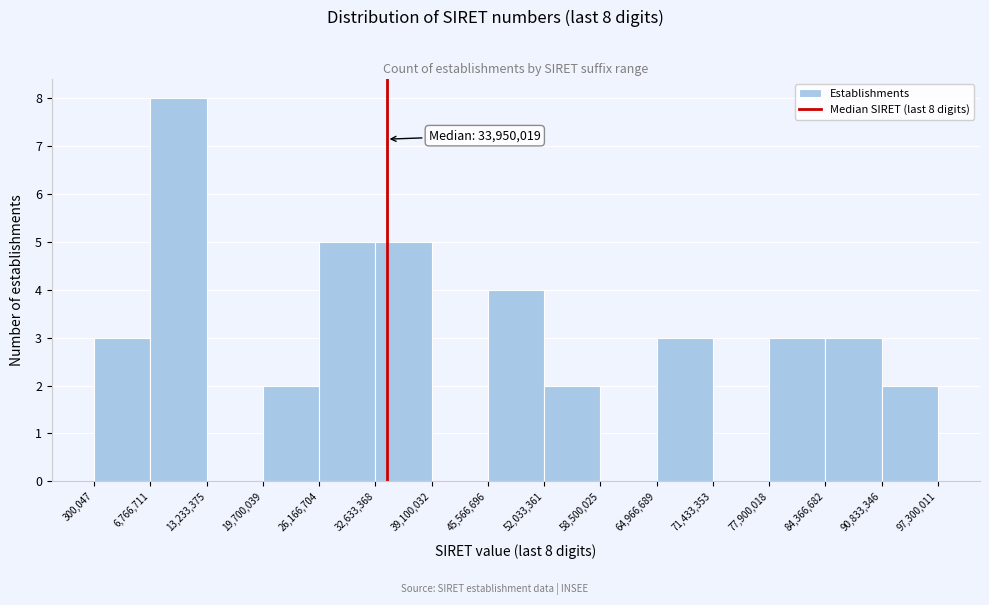

Which range on the x-axis has the tallest bar?

6,766,711 to 13,233,375